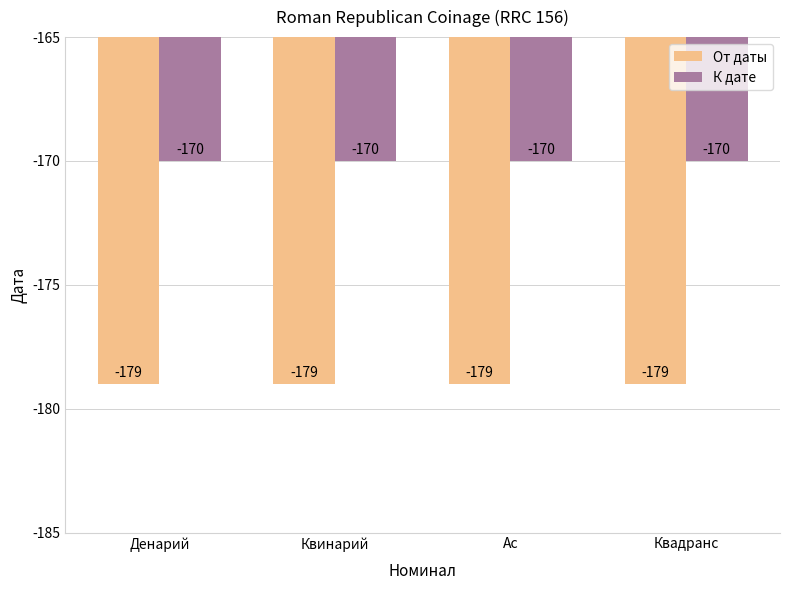

Rank the series at Денарий from lowest to highest value.

От даты, К дате